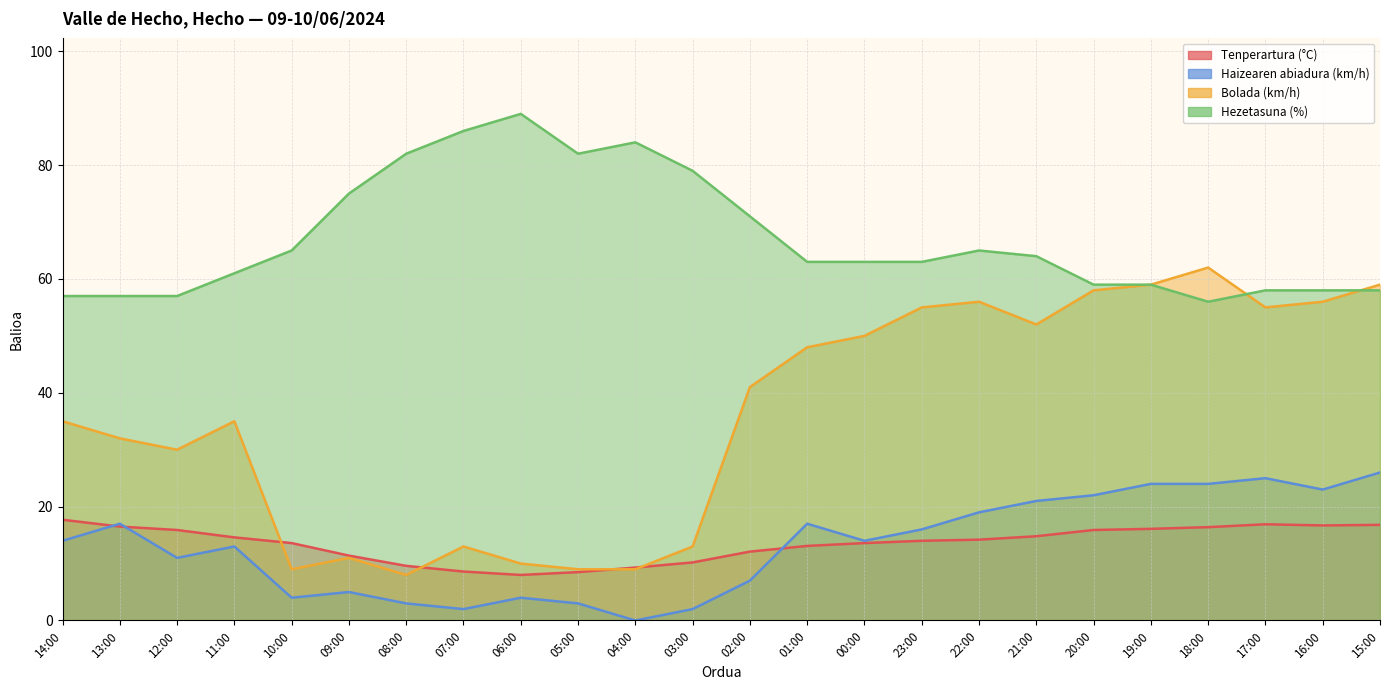

What is the difference between the highest and lowest values at 05:00?

79.0